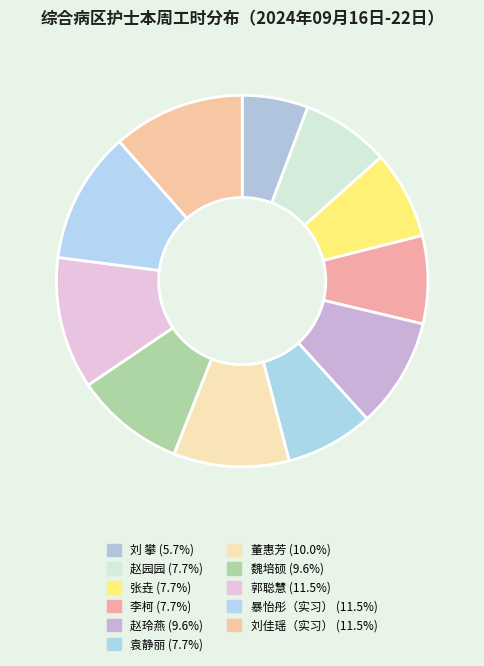

To the nearest percent, what is the average slice percentage?

9%